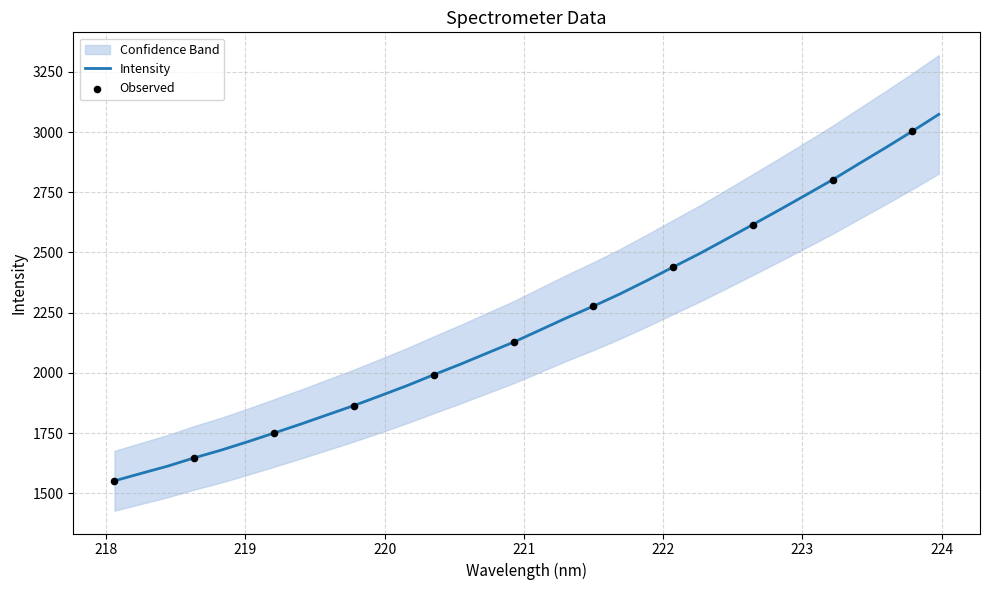

Approximately how many times larger is the value at 219.0156 compared to 221.1174?

0.8